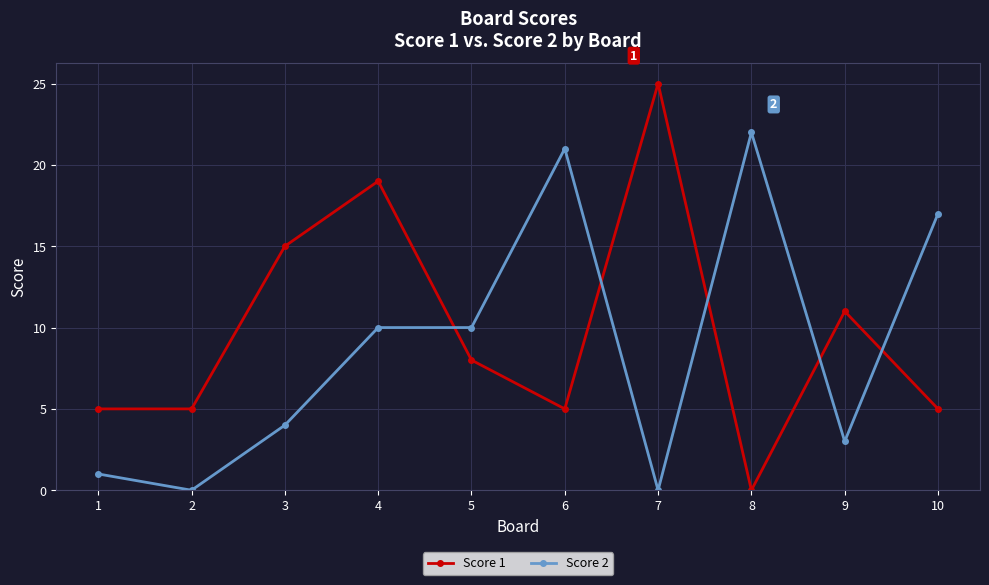

What is the difference between the Score 2 values at 6 and 7?

21